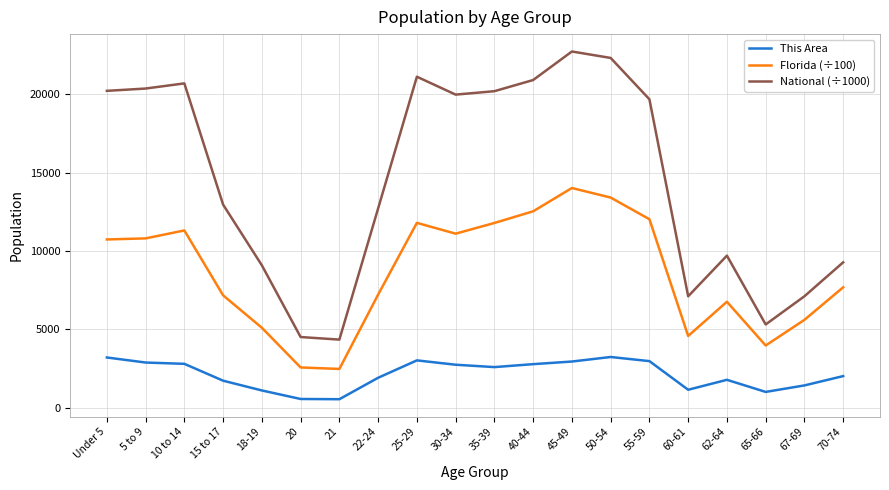

True or false: National (÷1000) has a value of 33076.6 at 50-54.

False